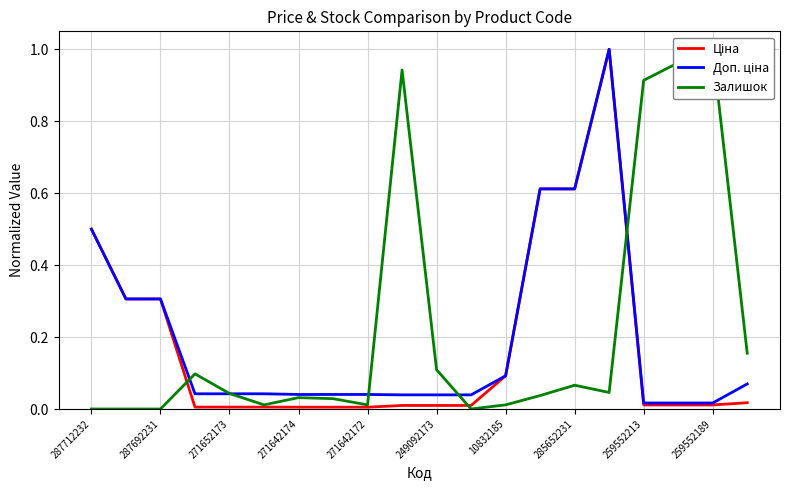

What are all the series names shown in the legend?

Ціна, Доп. ціна, Залишок